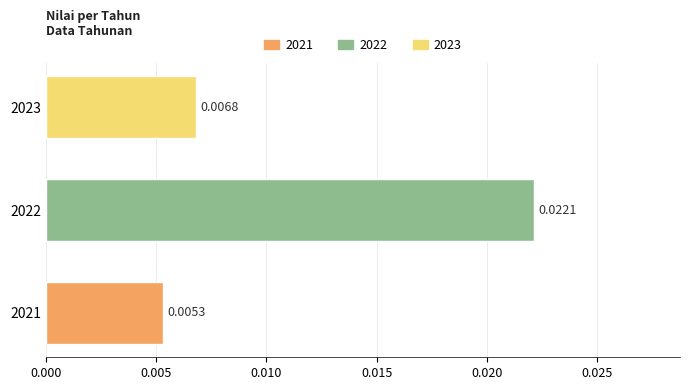

List the labels in order of value, largest first.

2022, 2023, 2021